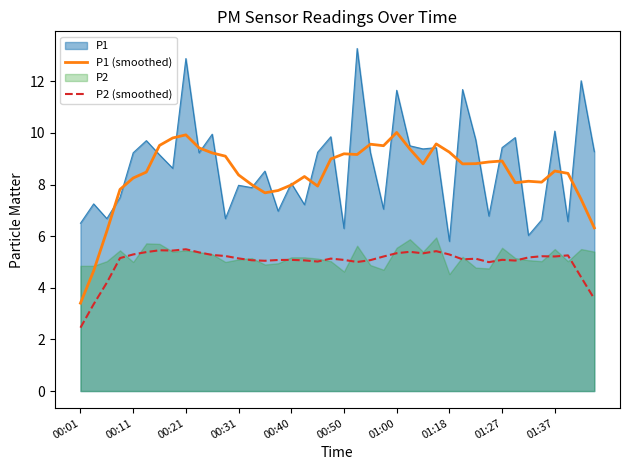

What is the highest value of the P2 (smoothed) series?

5.5